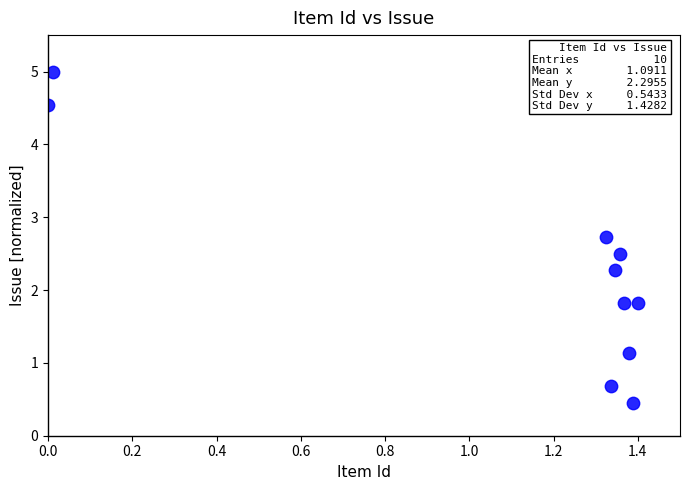

What is the range of Y values (max minus min)?

4.5